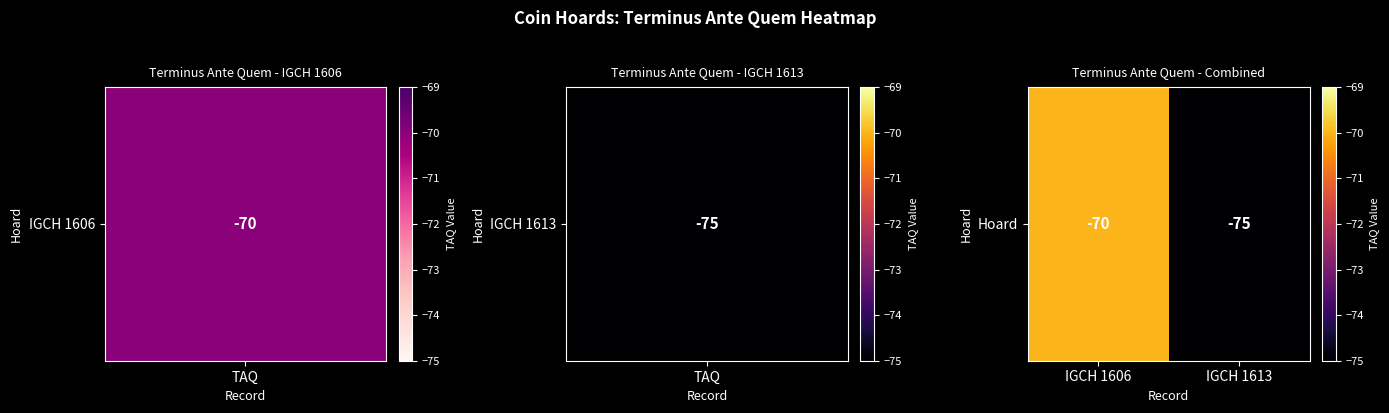

What is the average value?

-72